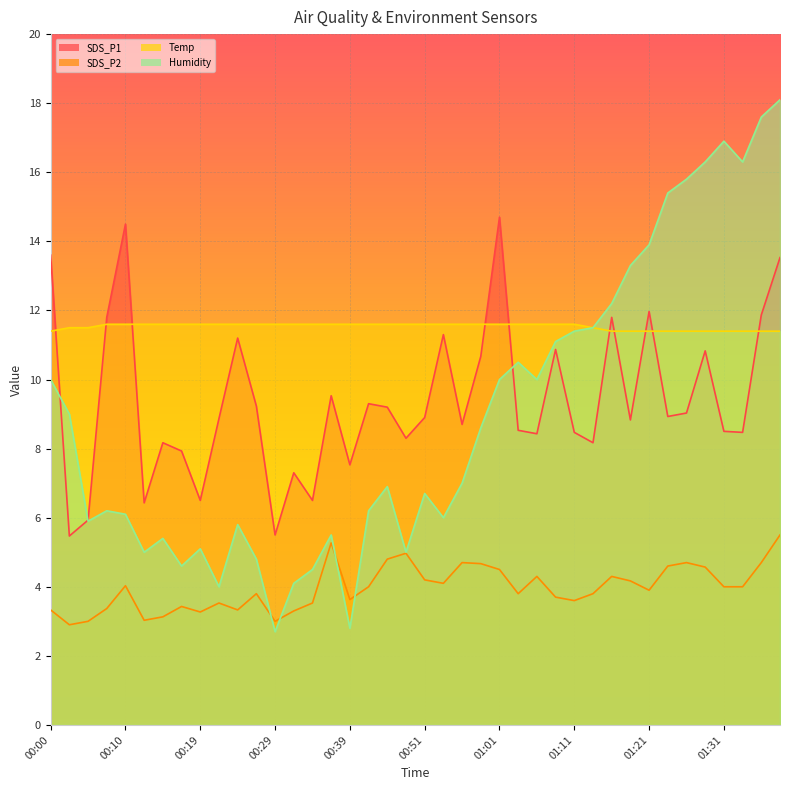

What is the greatest value displayed?

18.1